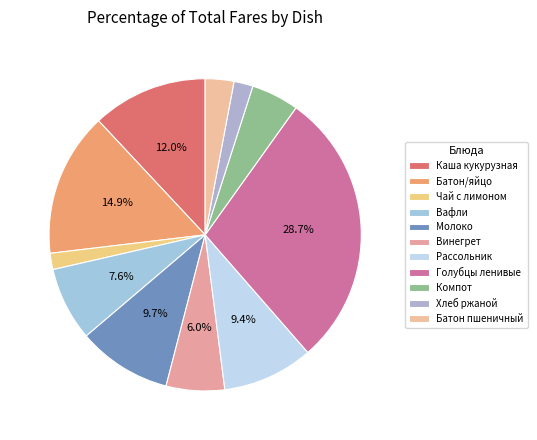

How many slices are in this pie chart?

11